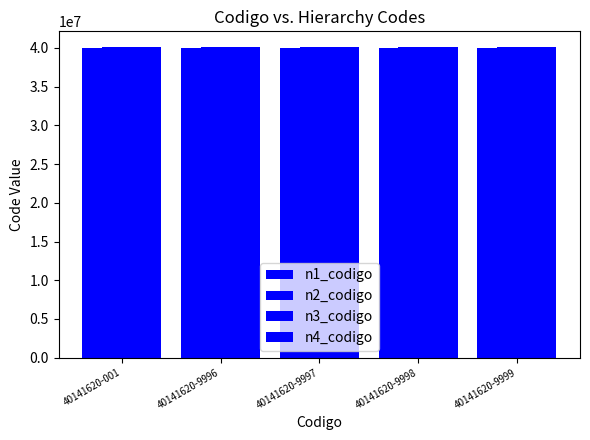

Read the n2_codigo value at 40141620-001.

40140000